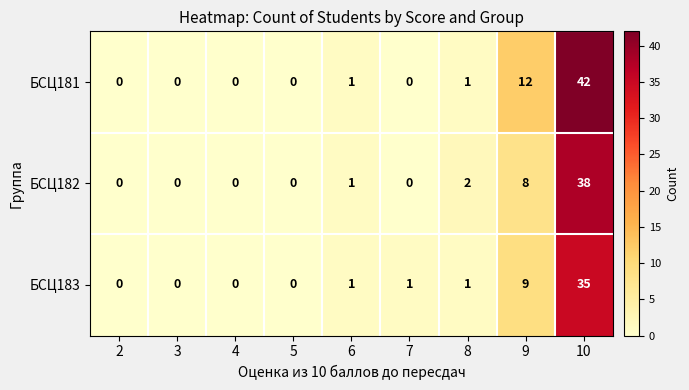

At which category is the sum across all series the highest?

10